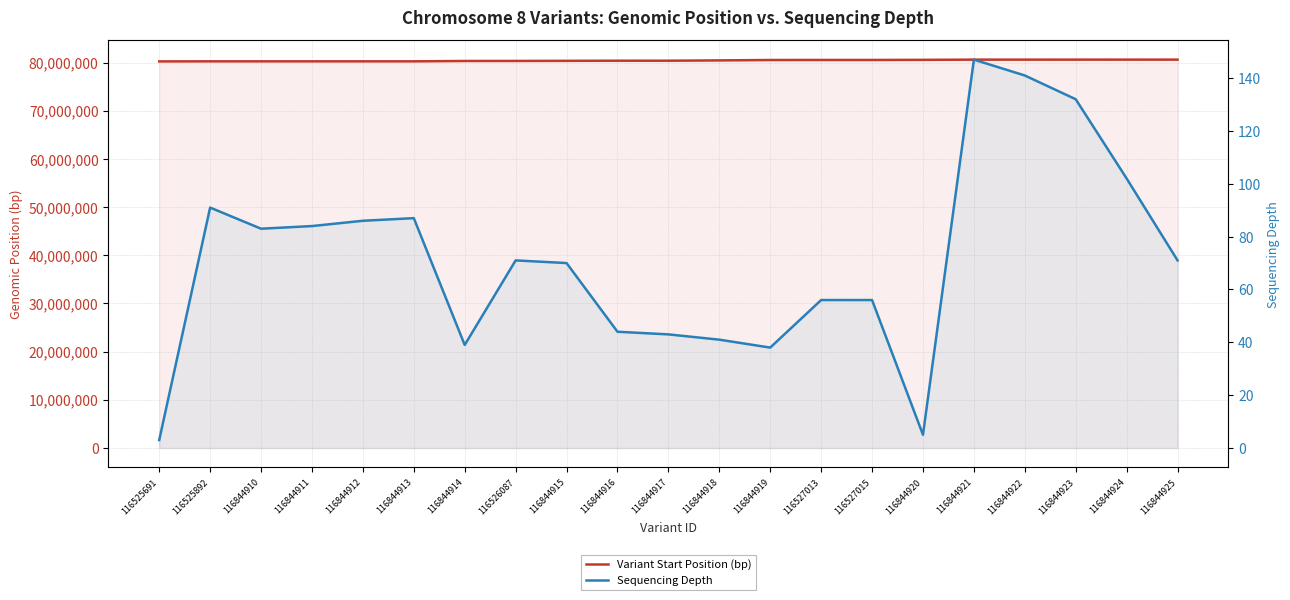

Which series has the largest range (max minus min)?

Variant Start Position (bp)